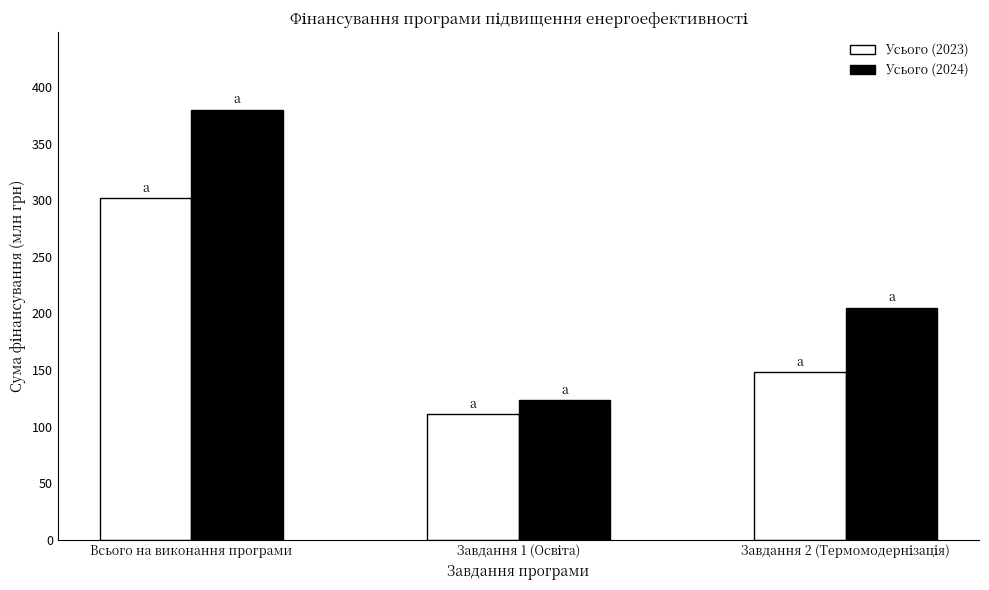

What is the maximum value shown in the chart?

380.1